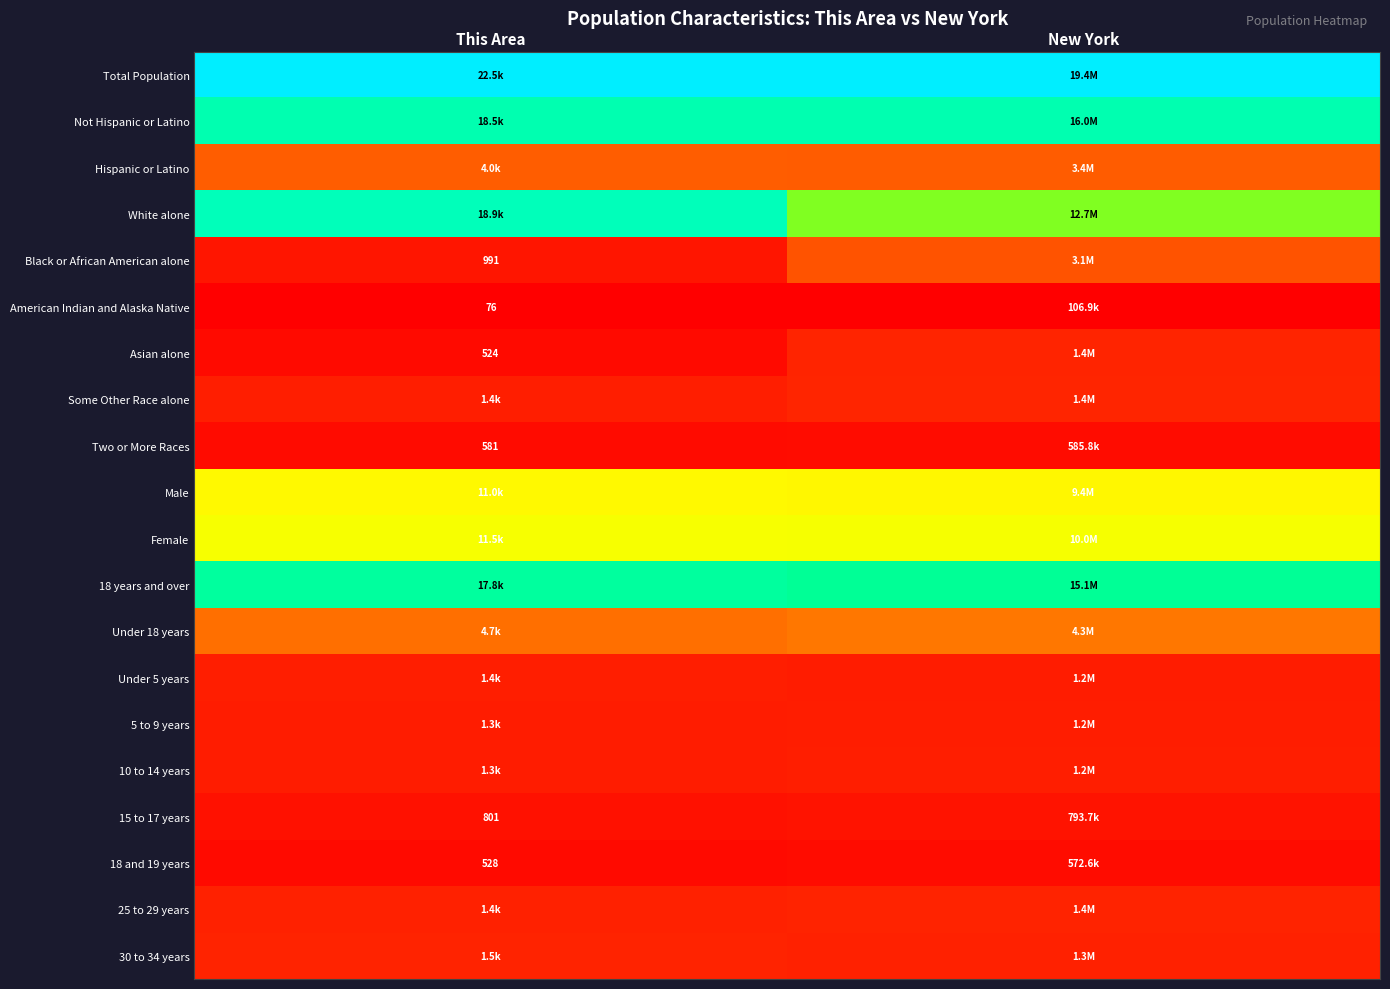

Rank the categories by 15 to 17 years value from highest to lowest.

New York, This Area